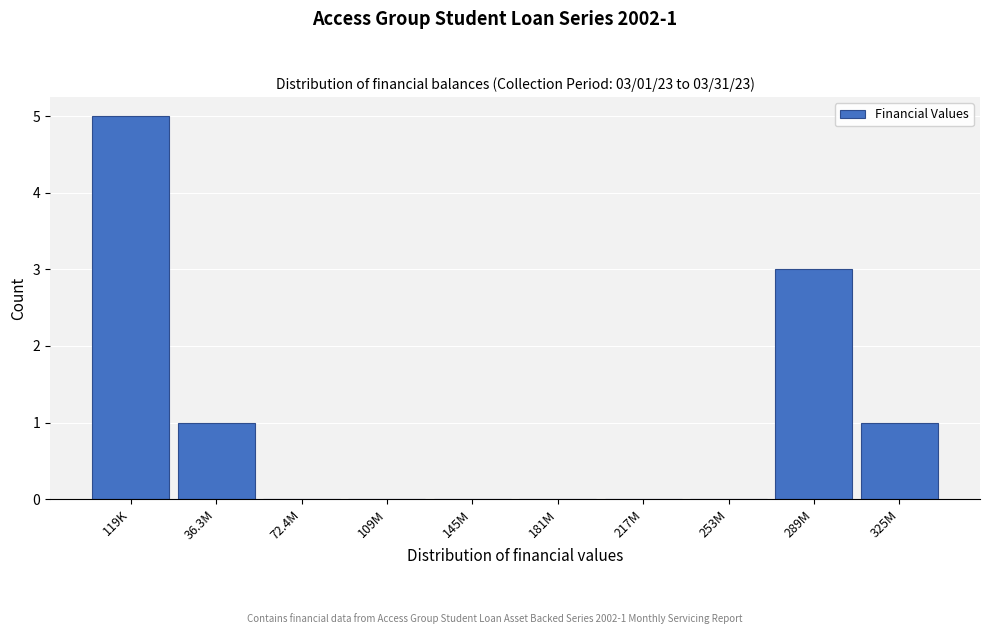

Reading left to right, what are all the values shown in this chart?

119K=5	36.3M=1	72.4M=0	109M=0	145M=0	181M=0	217M=0	253M=0	289M=3	325M=1